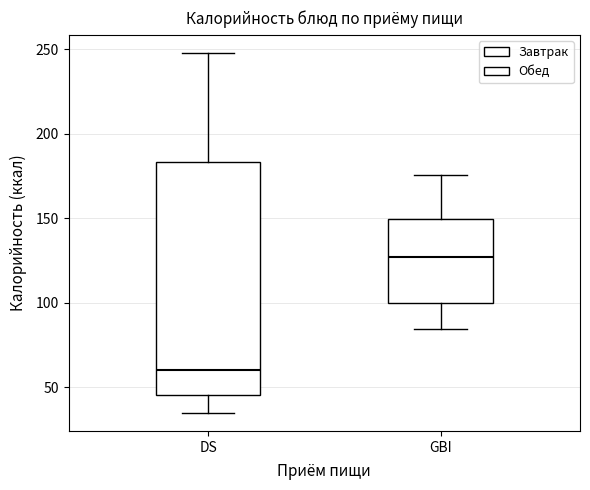

Reading left to right, read every box against the y-axis: the position of its median line, the range the box covers, and the ends of its whiskers. The values are not printed on the chart, so give them approximately, as read against the axis.

DS: median 60, box 45 to 185, whiskers 35 to 250
GBI: median 125, box 100 to 150, whiskers 85 to 175